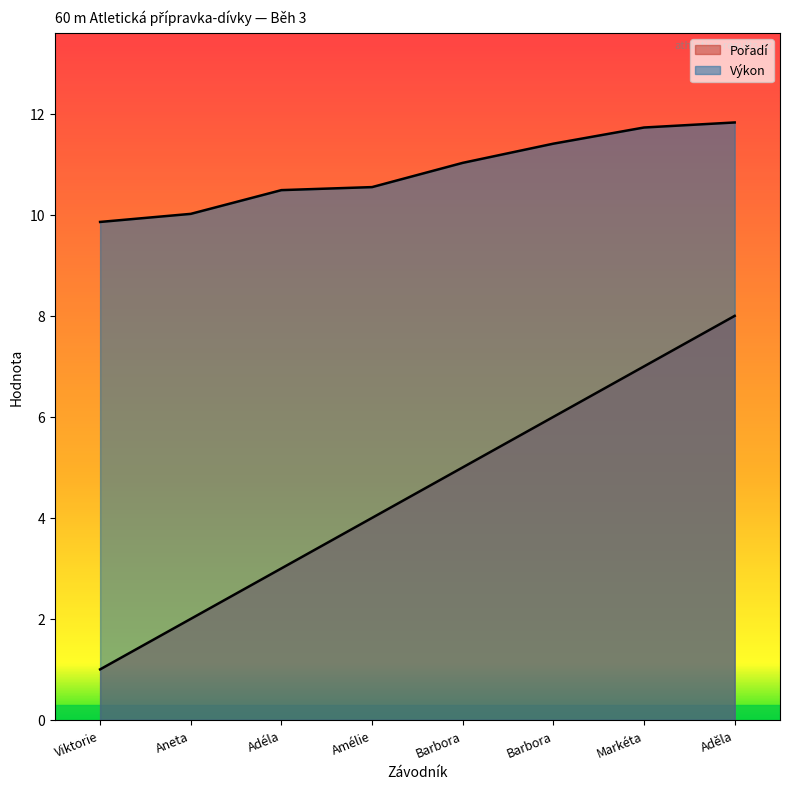

True or false: Pořadí and Výkon cross at least once.

False